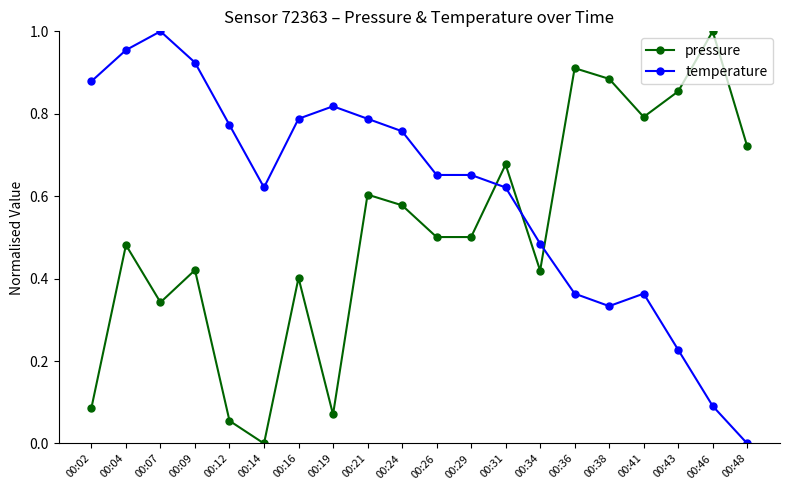

Between 00:19 and 00:41, which series saw the biggest shift?

pressure